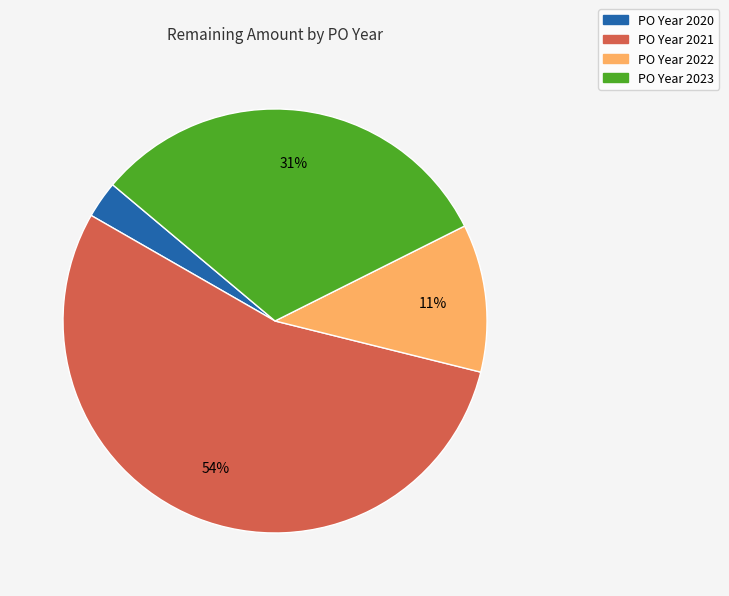

Is there a majority slice in this chart?

Yes